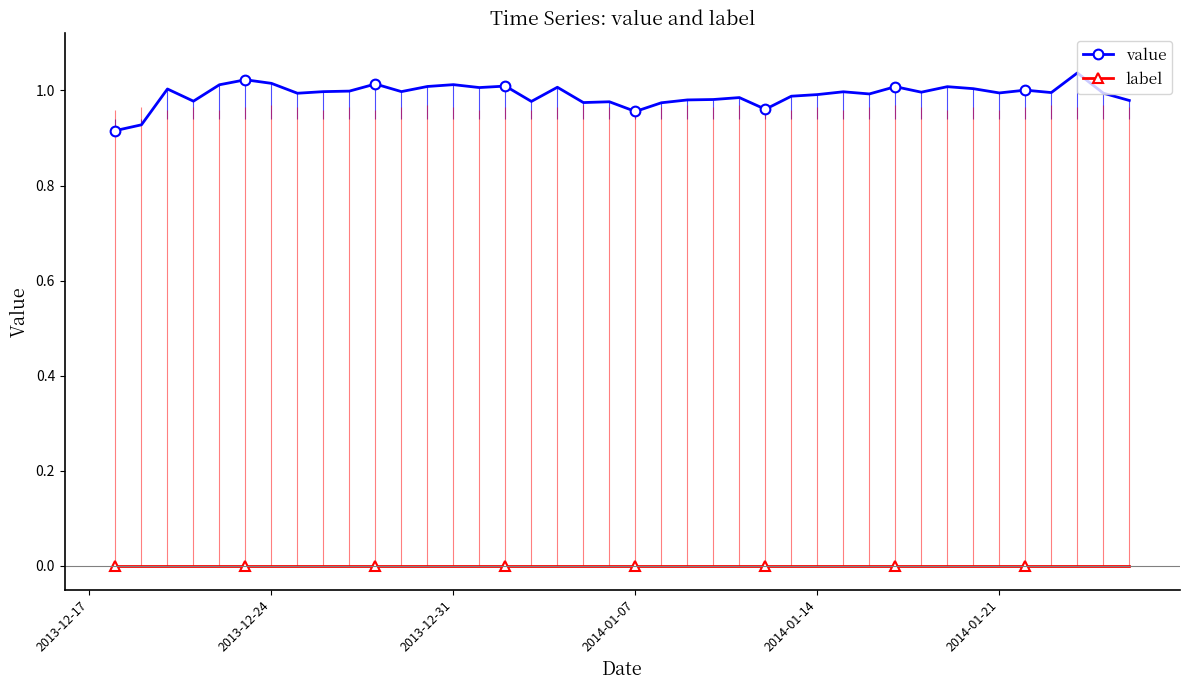

Reading left to right, list all the values displayed in this chart.

value: 0.9	0.9	1.0	1.0	1.0	1.0	1.0	1.0	1.0	1.0	1.0	1.0	1.0	1.0	1.0	1.0	1.0	1.0	1.0	1.0	1.0	1.0	1.0	1.0	1.0	1.0	1.0	1.0	1.0	1.0	1.0	1.0	1.0	1.0	1.0	1.0	1.0	1.0	1.0	1.0
label: 0.0	0.0	0.0	0.0	0.0	0.0	0.0	0.0	0.0	0.0	0.0	0.0	0.0	0.0	0.0	0.0	0.0	0.0	0.0	0.0	0.0	0.0	0.0	0.0	0.0	0.0	0.0	0.0	0.0	0.0	0.0	0.0	0.0	0.0	0.0	0.0	0.0	0.0	0.0	0.0